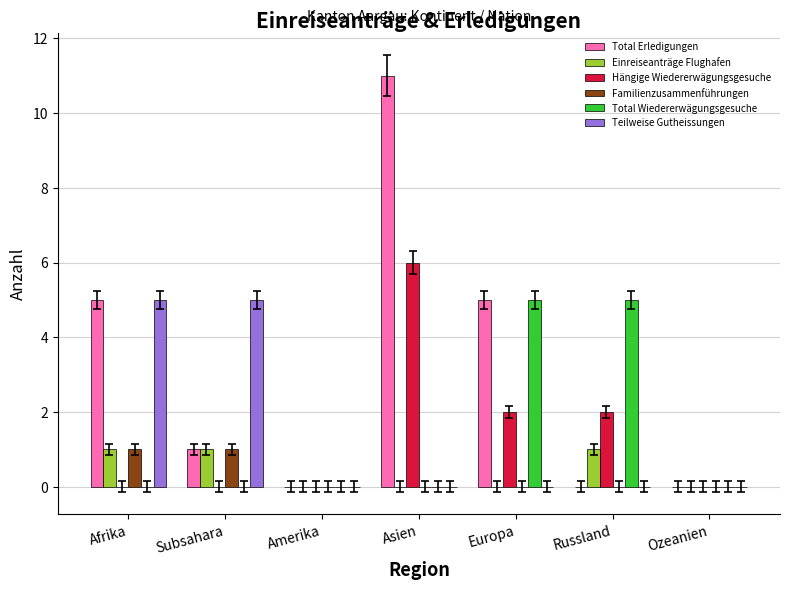

What is the sum of all Total Wiedererwägungsgesuche values?

10